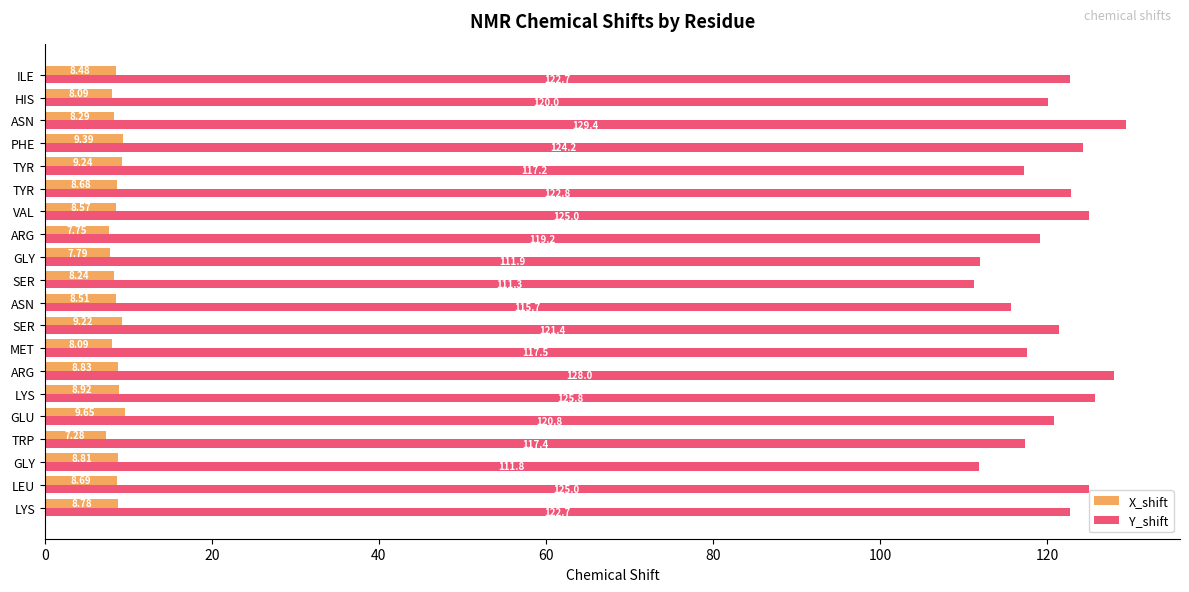

What are all the series names shown in the legend?

X_shift, Y_shift